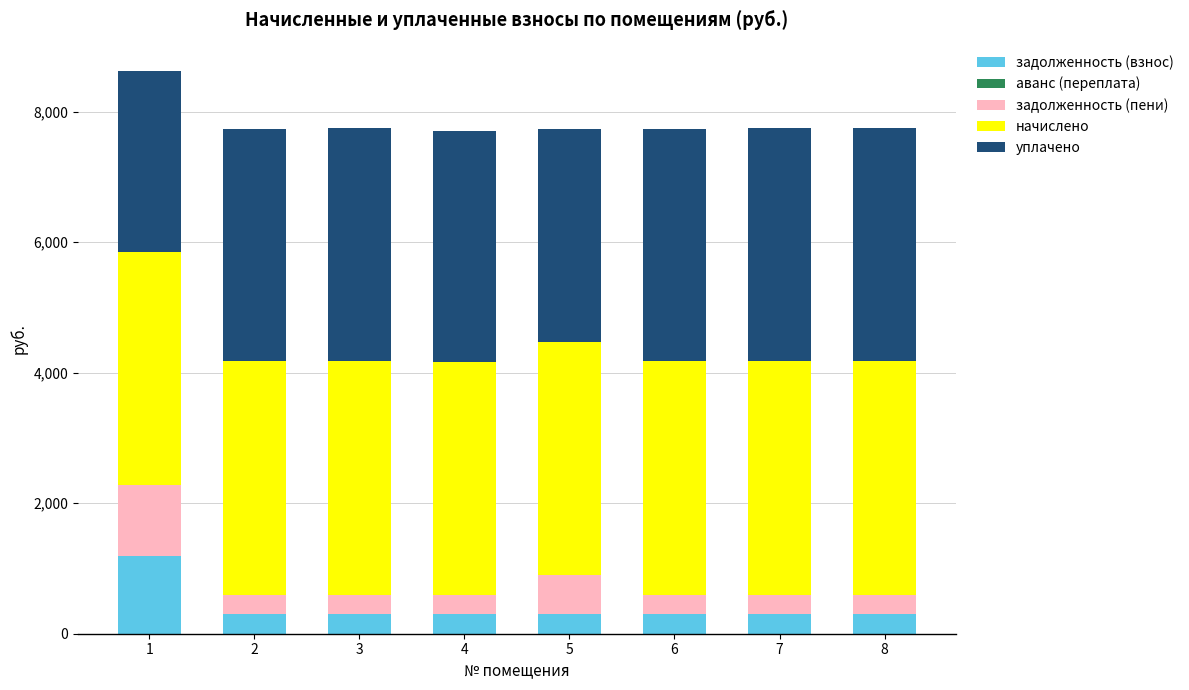

What is the sum of all задолженность (взнос) values?

3279.8